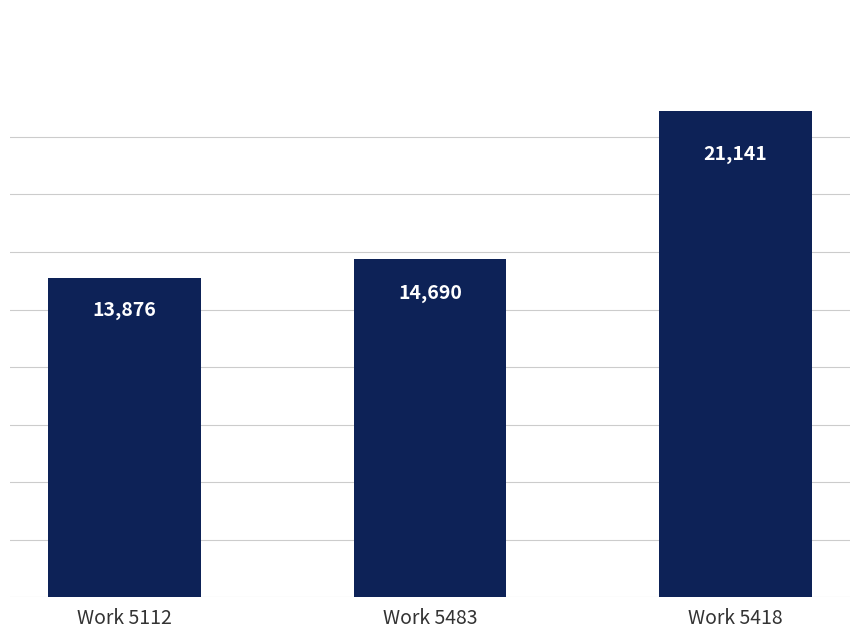

Rank the categories by value from lowest to highest.

Work 5112, Work 5483, Work 5418